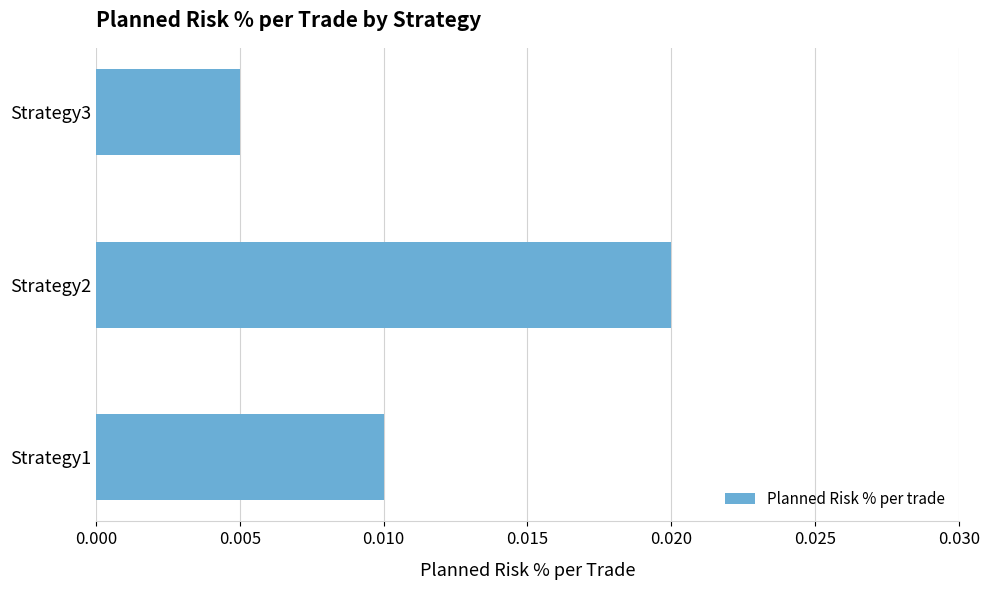

At which category does the chart reach its minimum across all series?

Strategy3